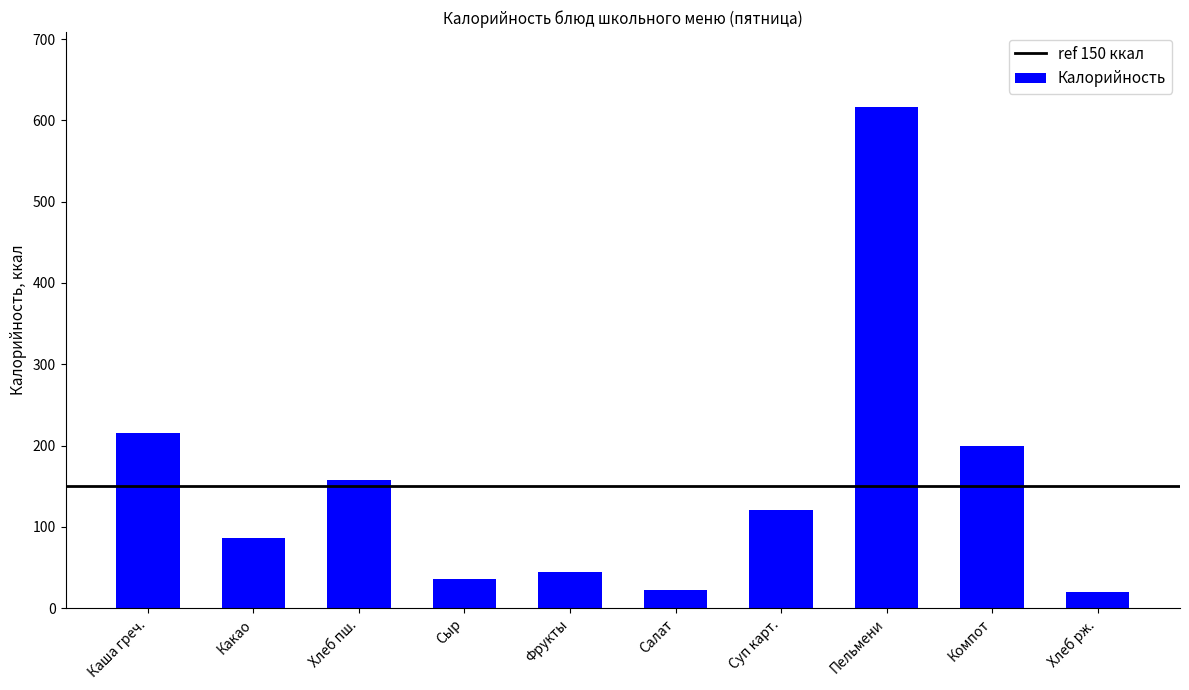

What is the difference between the maximum and second lowest values?

594.3